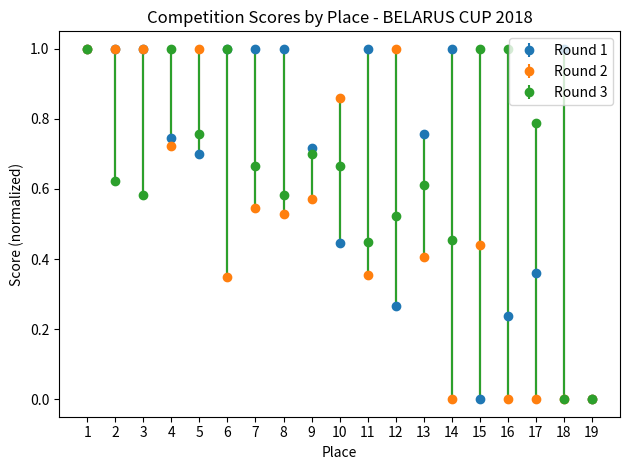

What are all the series names shown in the legend?

Round 1, Round 2, Round 3